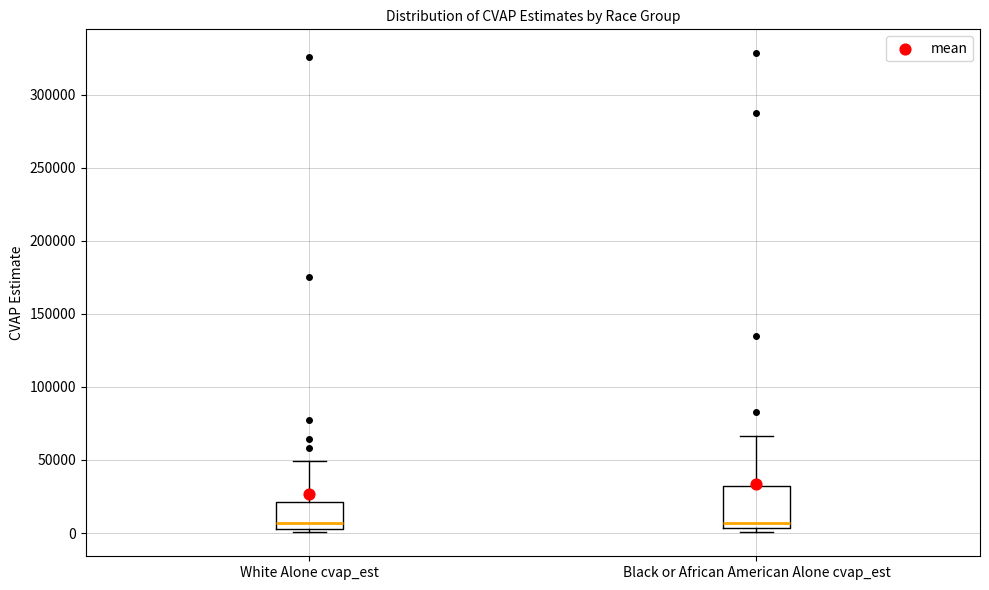

Where is the lower edge of the box for White Alone cvap_est on the y-axis? The values are not printed on the chart, so give them approximately, as read against the axis.

5000